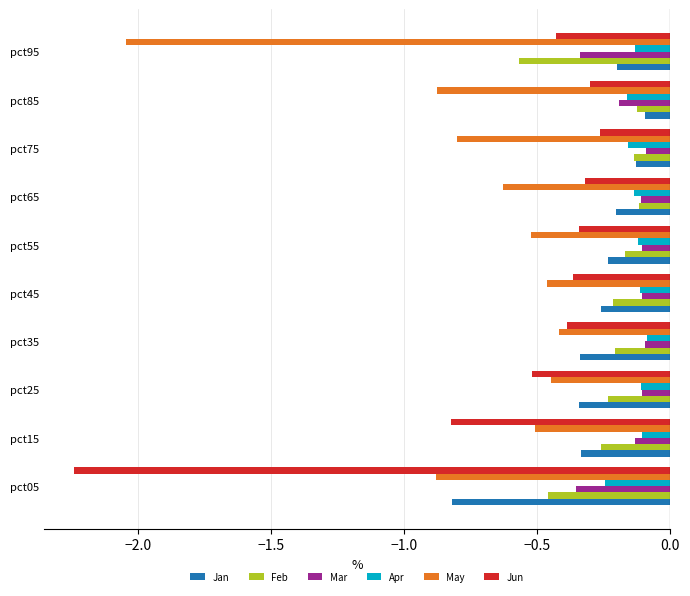

Is the value of Jun at pct15 greater than the value of Jan at pct35?

No